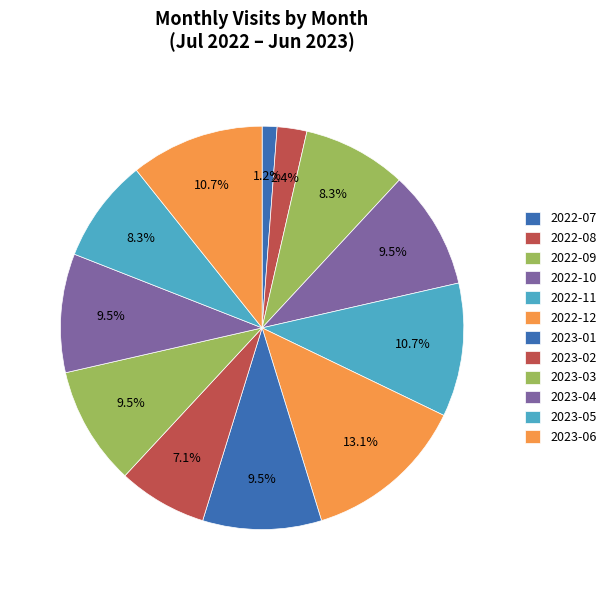

To the nearest percent, what is the difference between the largest and smallest slice percentages?

12%